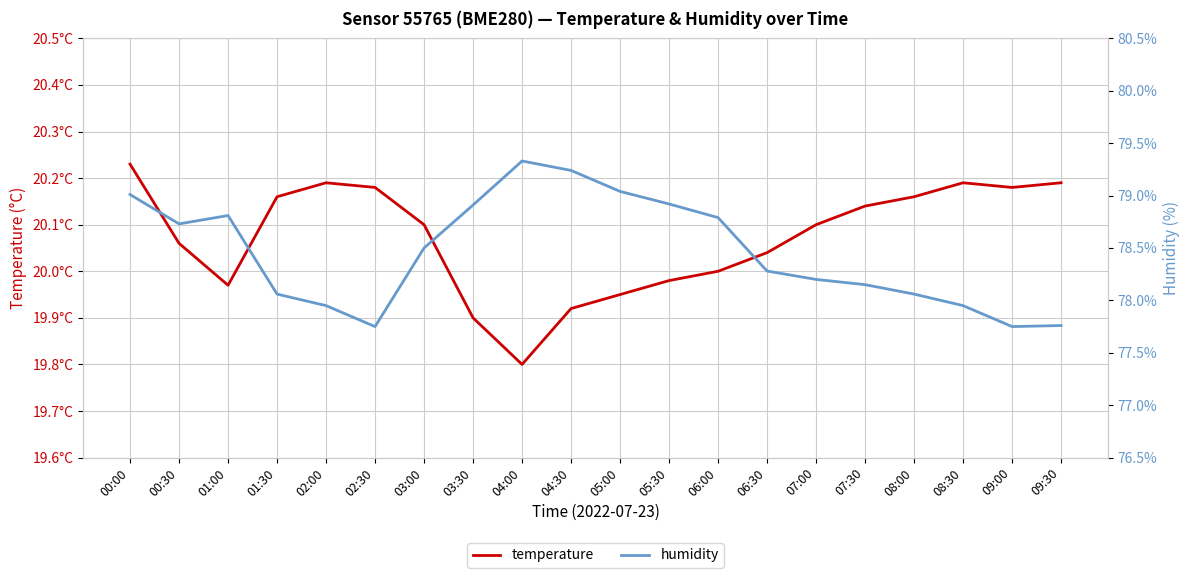

Where does the humidity series first go above 78?

00:00